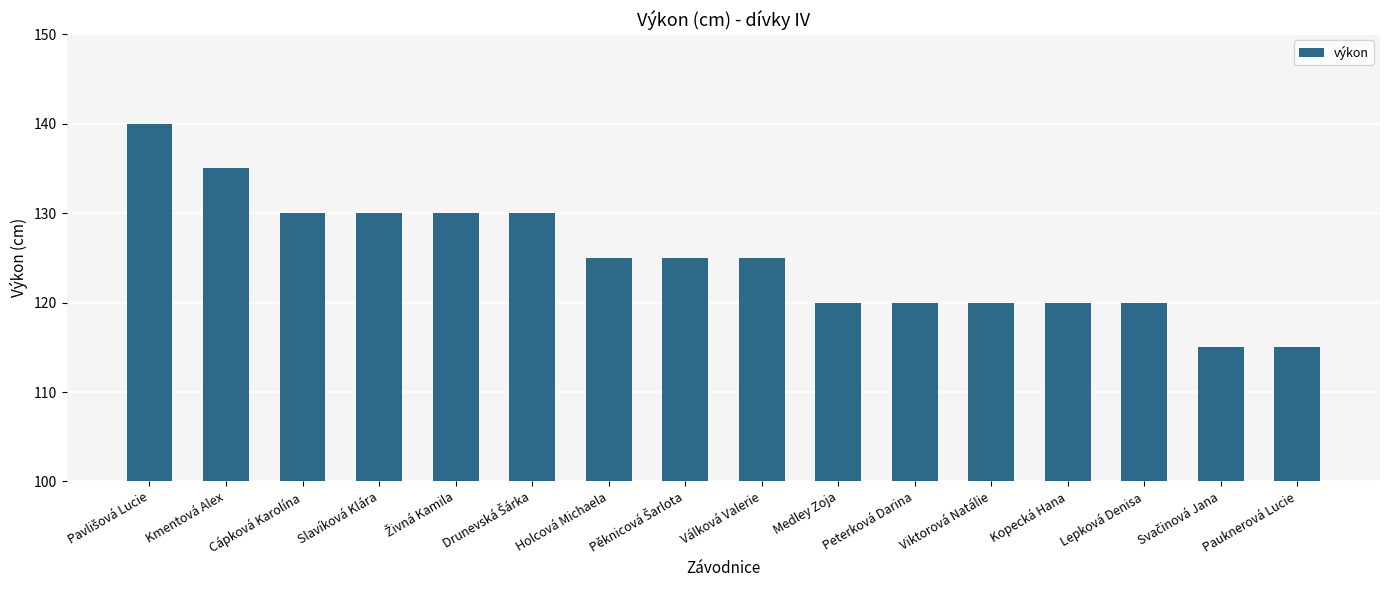

Count the values in the range 120 to 130.

12